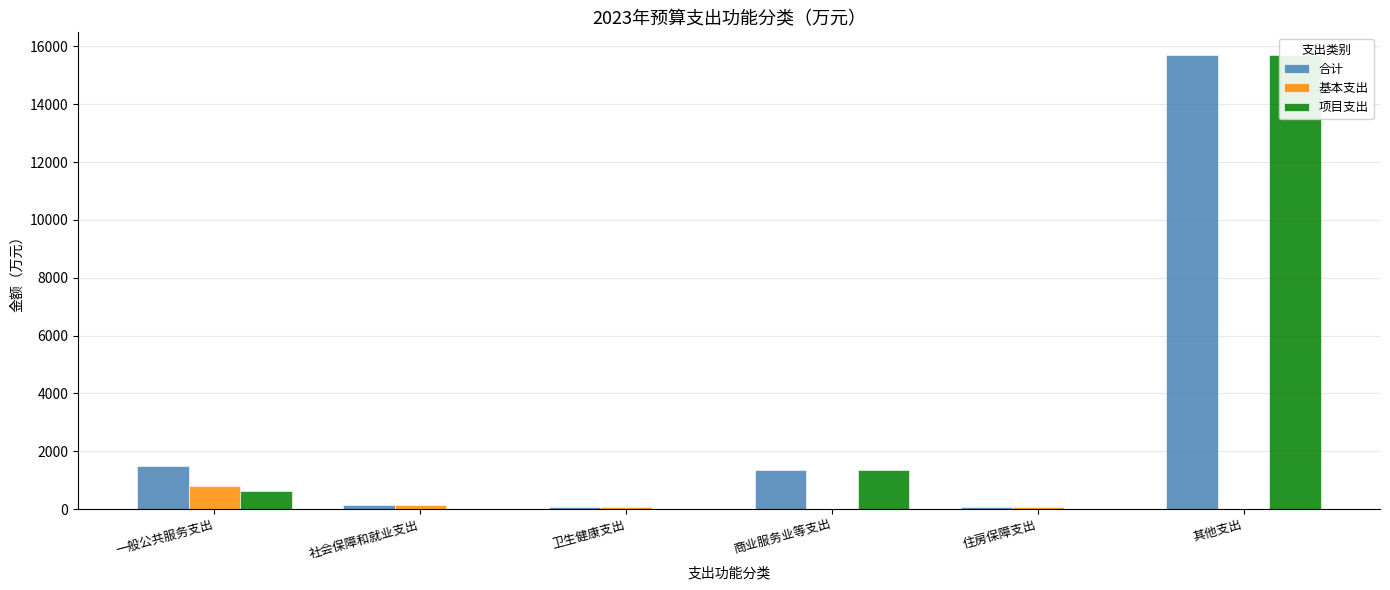

What value does the 项目支出 series have at 商业服务业等支出?

1360.9